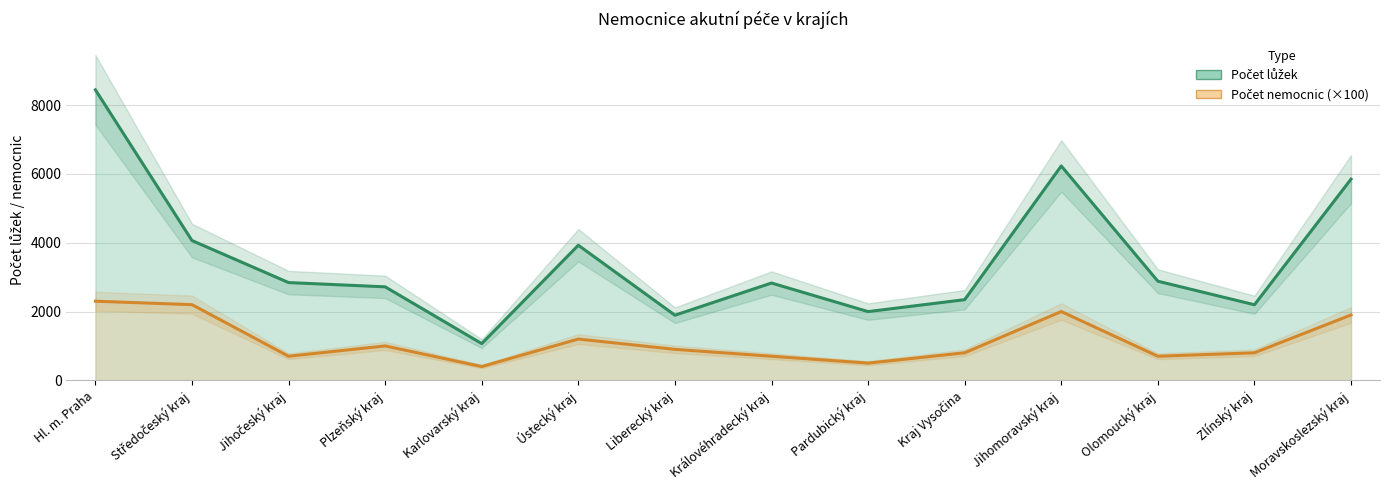

Between Liberecký kraj and Kraj Vysočina, which series saw the biggest shift?

Počet lůžek